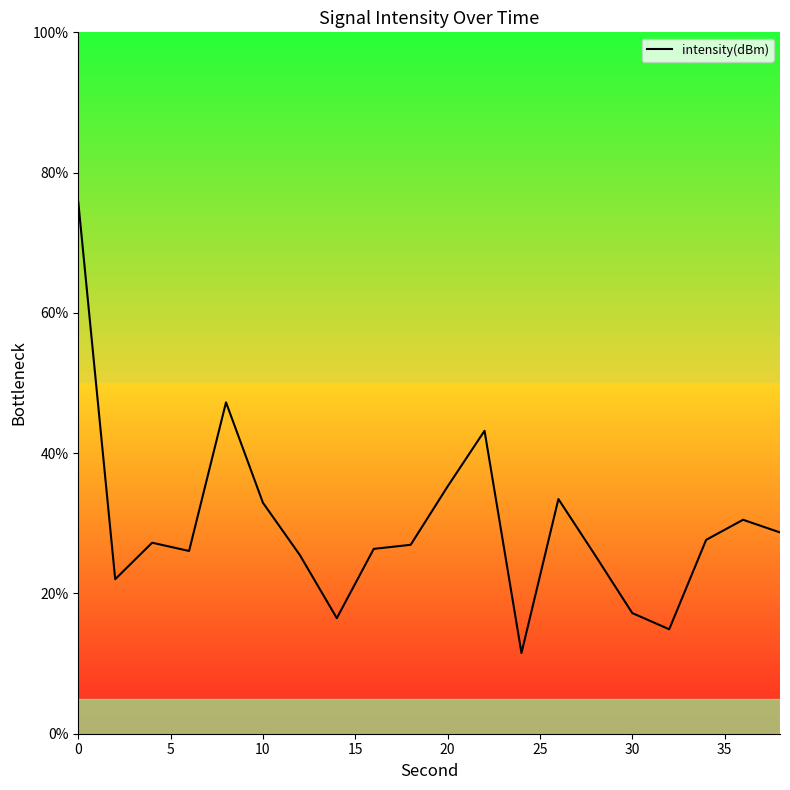

What is the minimum value shown in the chart?

11.5